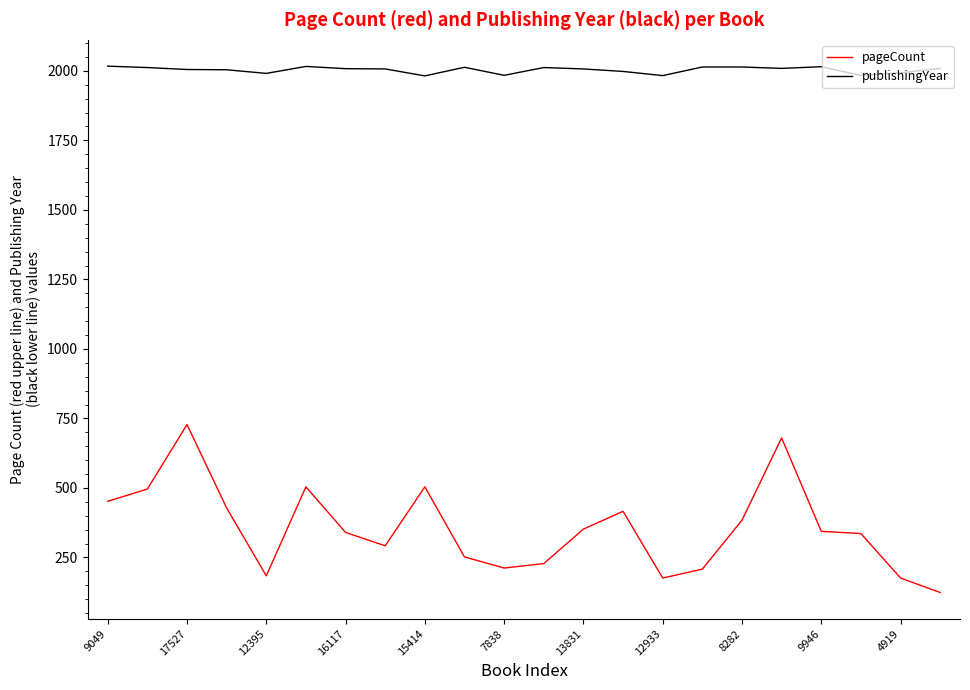

In pageCount, how many points are lower than both neighbors (excluding endpoints)?

4